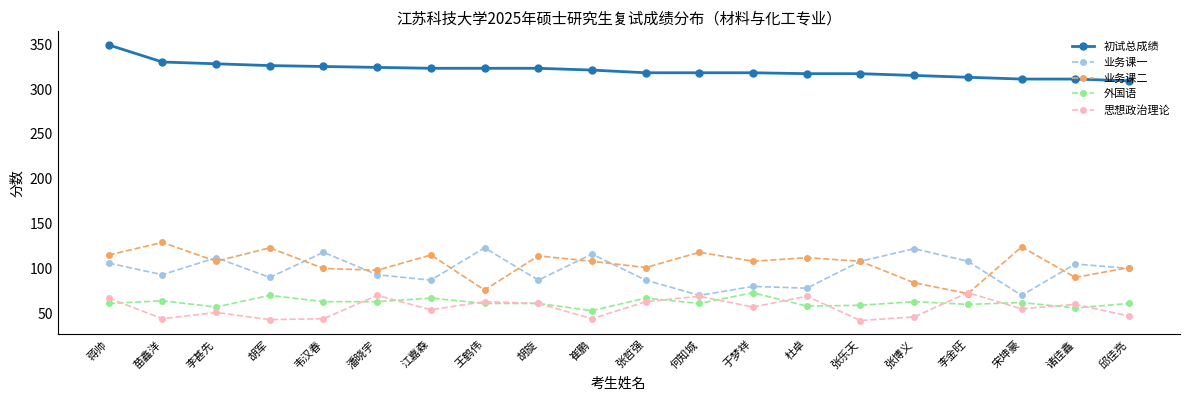

What is the sum of all 业务课二 values?

2104